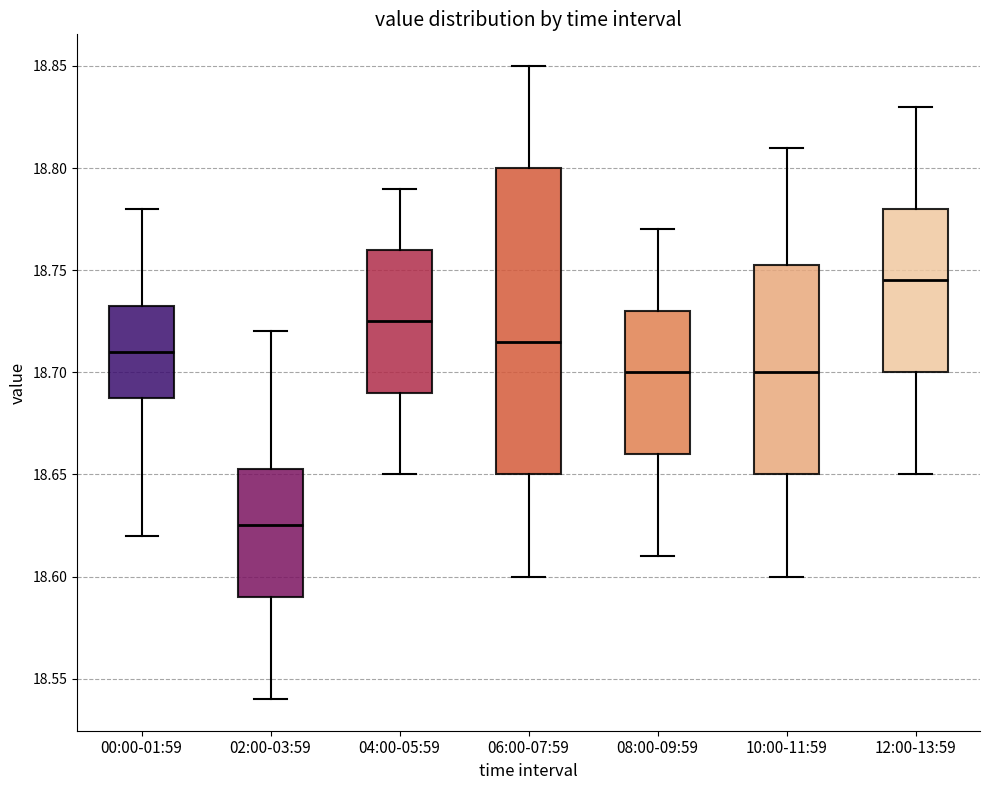

Which box has the lowest median line?

02:00-03:59